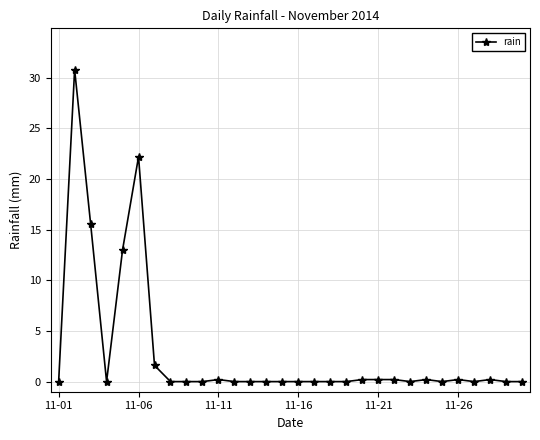

What is the difference between the maximum and second lowest values?

30.8